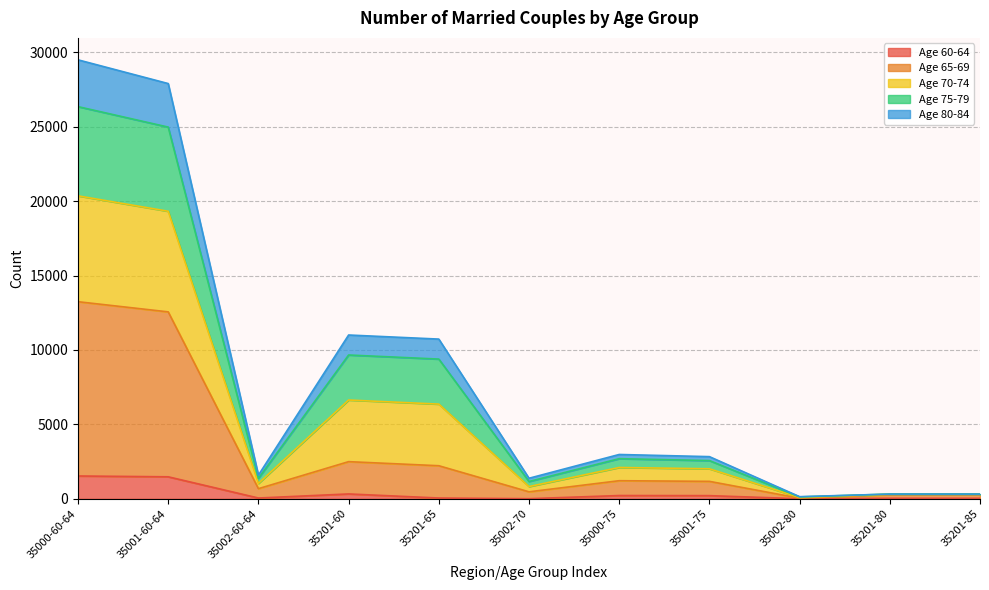

How many values in the Age 60-64 series exceed 55?

5